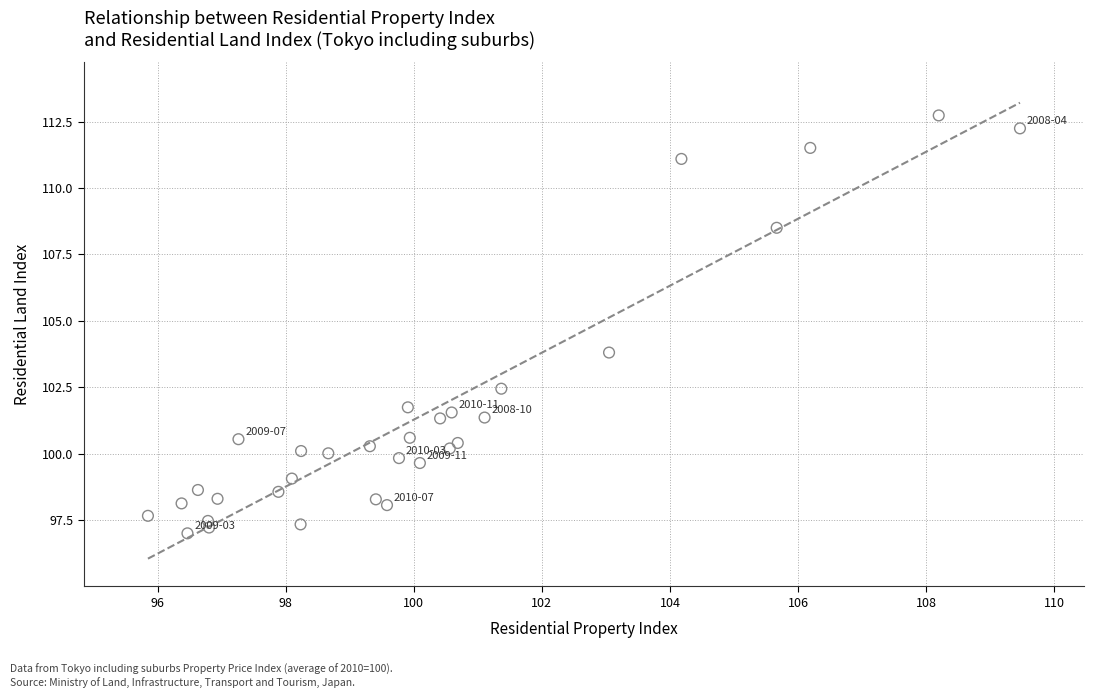

What is the range of X values (max minus min)?

13.6